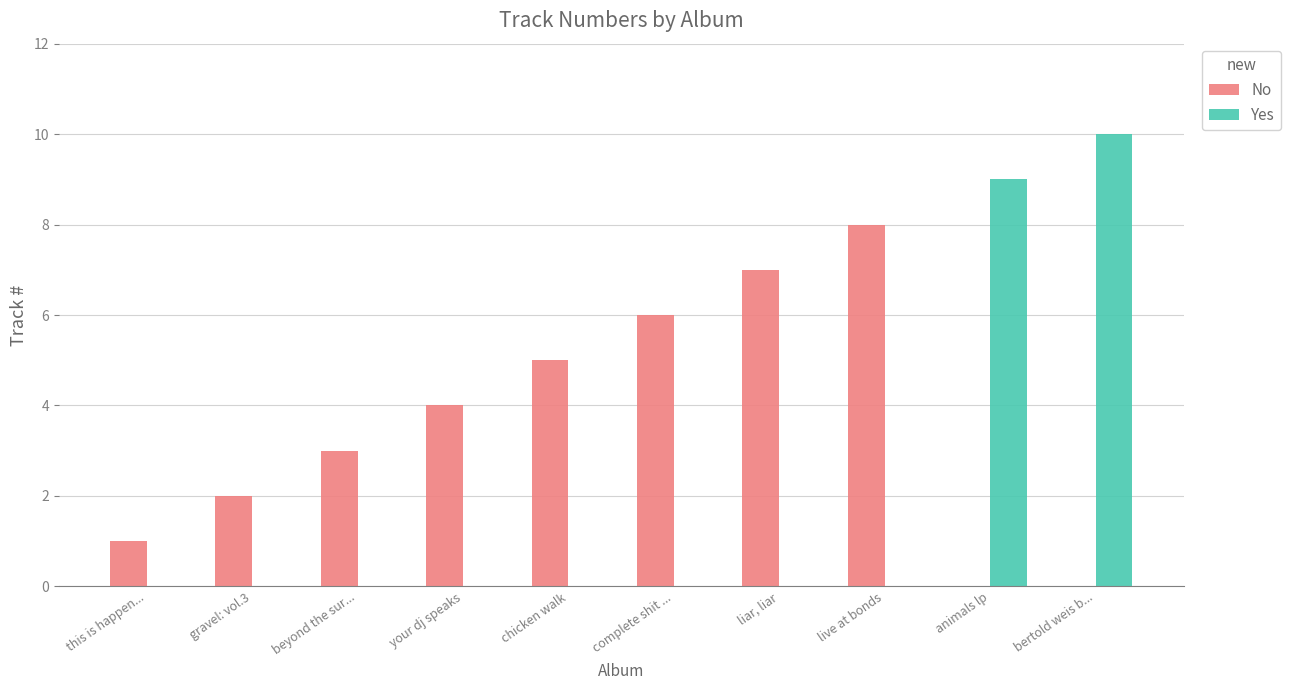

What value does the No series have at beyond the sur...?

3.0